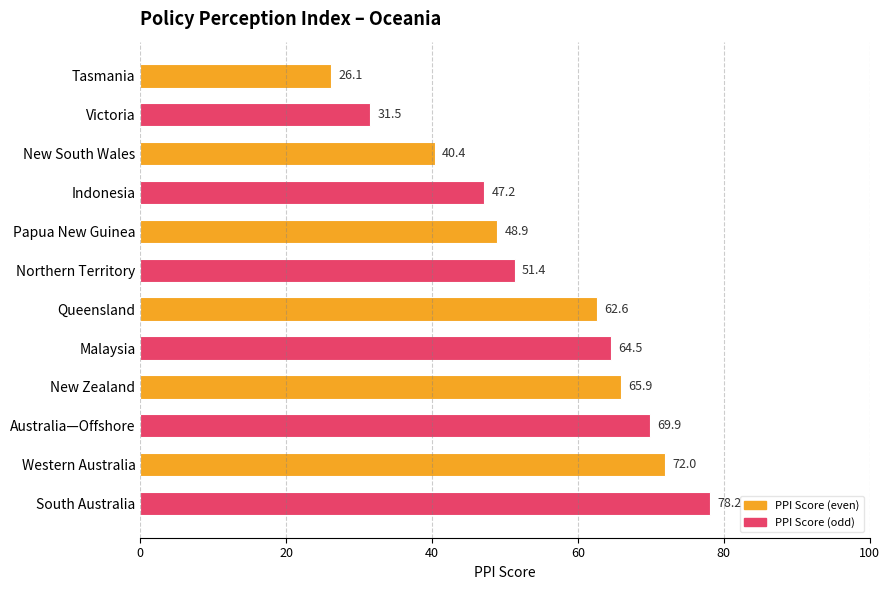

What value does the data have at New South Wales?

40.4